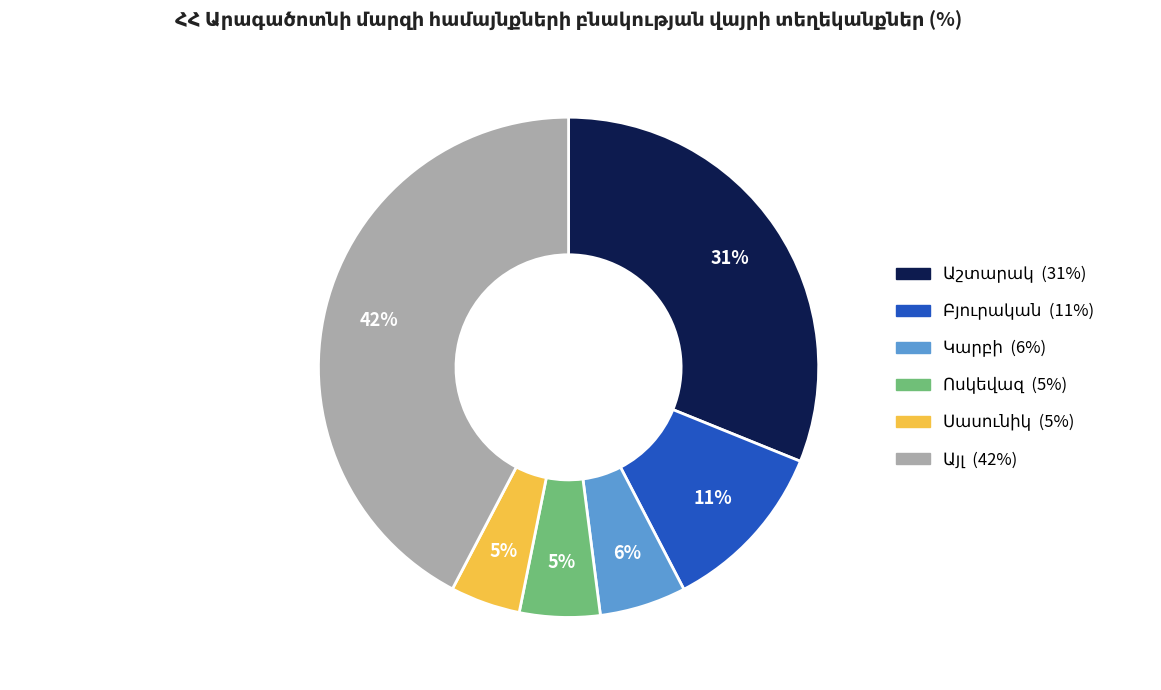

To the nearest percent, what is the average slice percentage?

17%